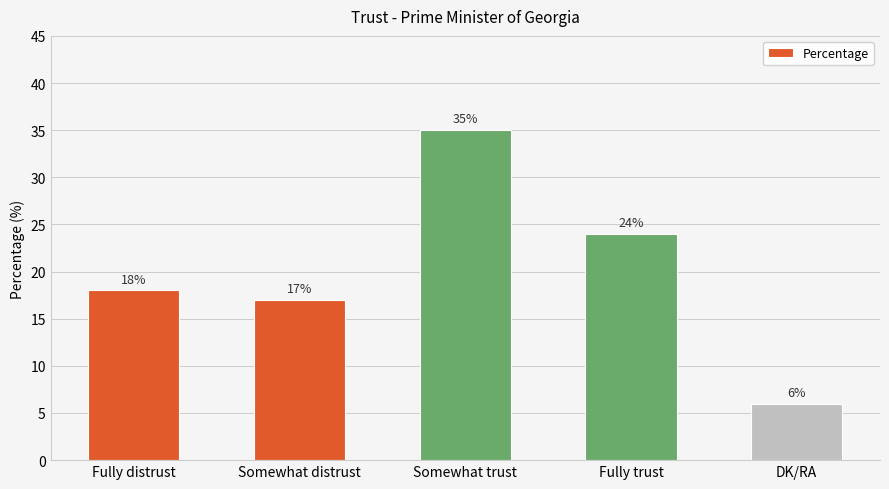

What is the label of the 2nd bar from the left?

Somewhat distrust